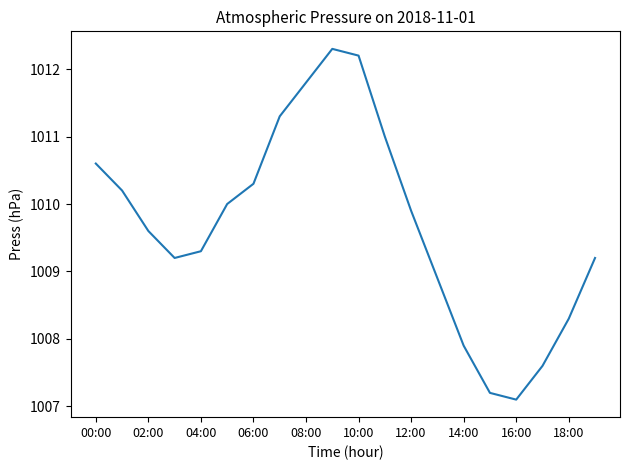

What is the average value?

1009.7